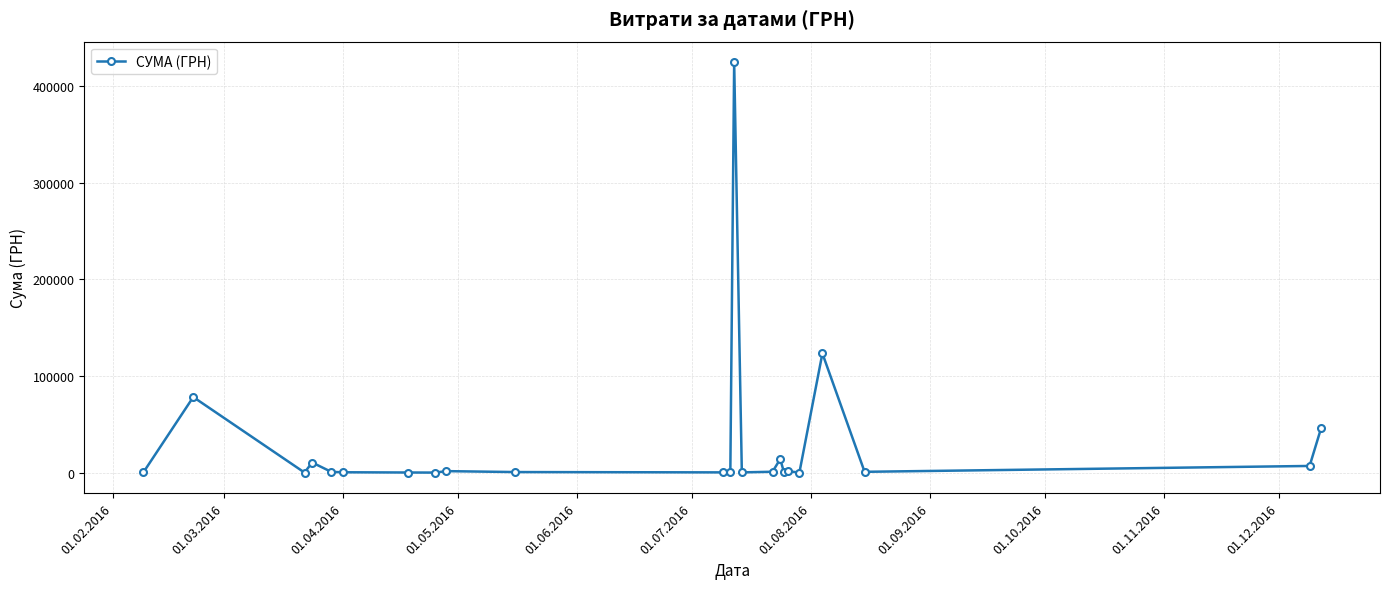

What is the value of the 14th point from the left?

366.9